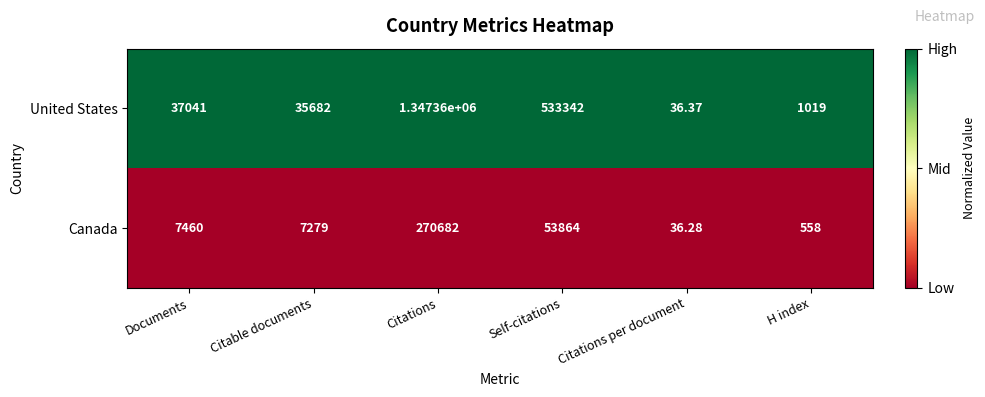

Which series has the widest spread of values?

United States